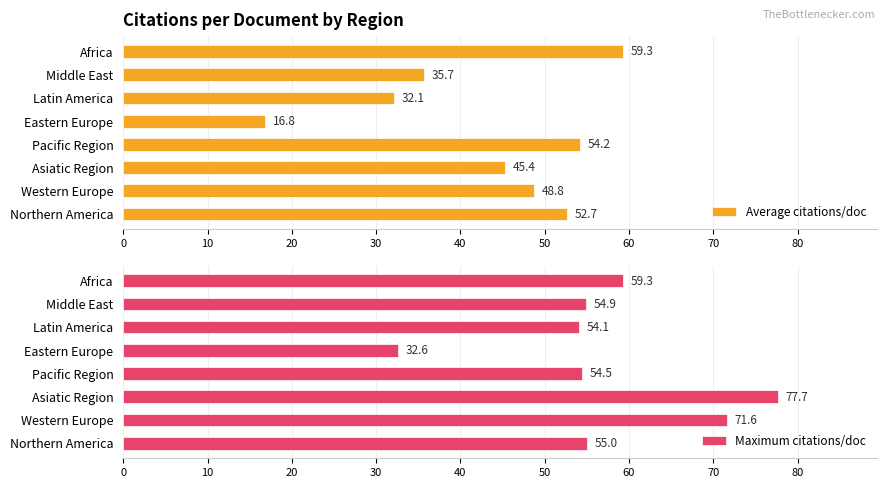

Count the number of data series in this chart.

2